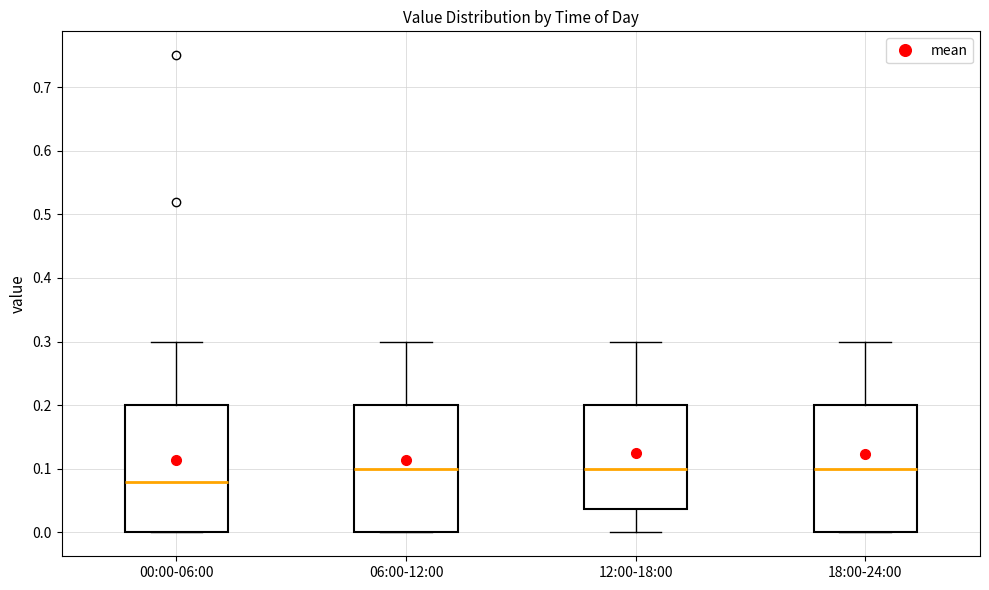

Reading left to right, read every box against the y-axis: the position of its median line, the range the box covers, and the ends of its whiskers. The values are not printed on the chart, so give them approximately, as read against the axis.

00:00-06:00: median 0.08, box 0.00 to 0.20, whiskers 0.00 to 0.30
06:00-12:00: median 0.10, box 0.00 to 0.20, whiskers 0.00 to 0.30
12:00-18:00: median 0.10, box 0.04 to 0.20, whiskers 0.00 to 0.30
18:00-24:00: median 0.10, box 0.00 to 0.20, whiskers 0.00 to 0.30